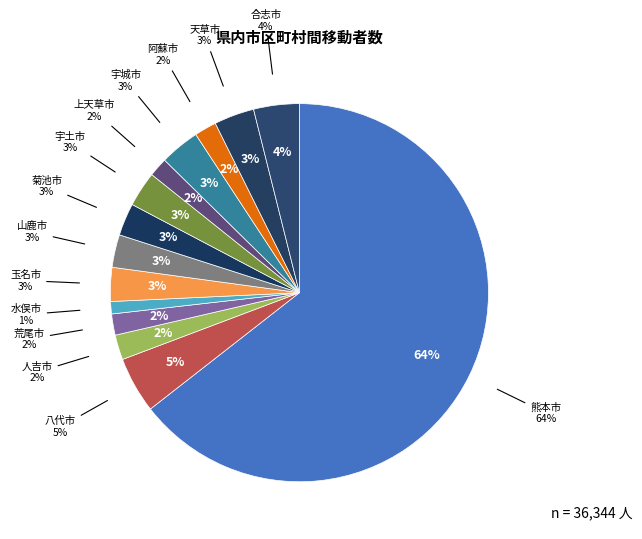

How many segments does this pie chart have?

14